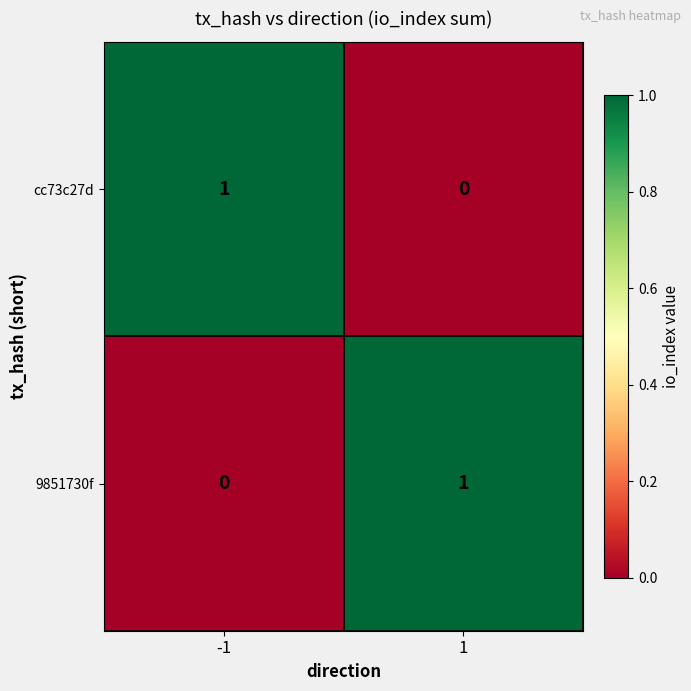

The value of 9851730f at -1 is 0. True or false?

True